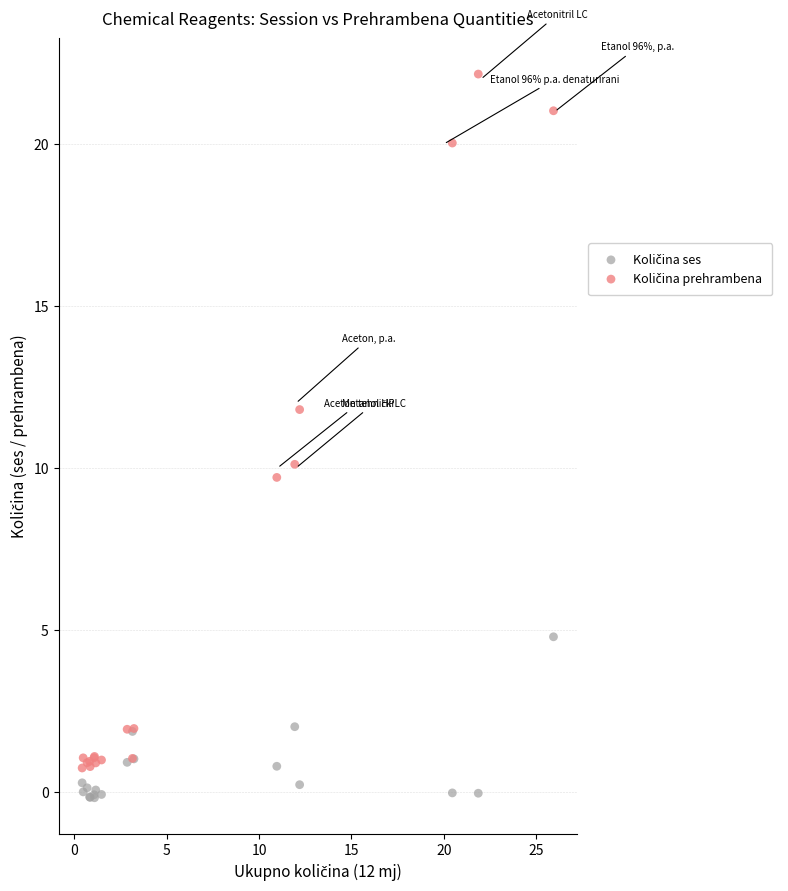

What is the X range (max minus min) for the scatter plot?

25.5